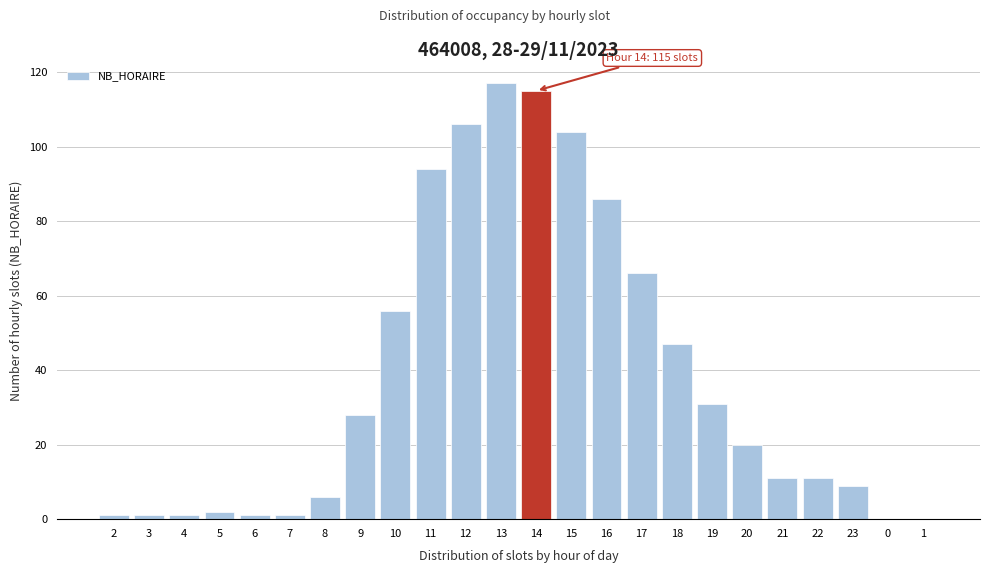

Reading left to right, transcribe all the data shown in this chart.

2=1	3=1	4=1	5=2	6=1	7=1	8=6	9=28	10=56	11=94	12=106	13=117	14=115	15=104	16=86	17=66	18=47	19=31	20=20	21=11	22=11	23=9	0=0	1=0